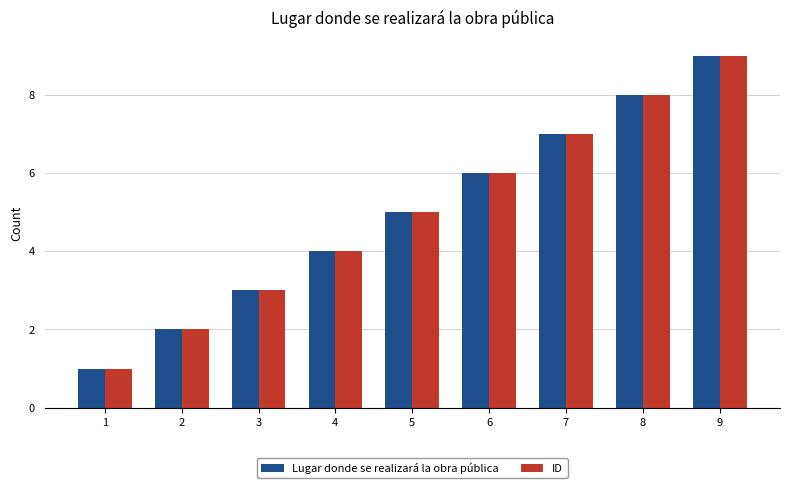

Rank the categories by ID value from lowest to highest.

1, 2, 3, 4, 5, 6, 7, 8, 9